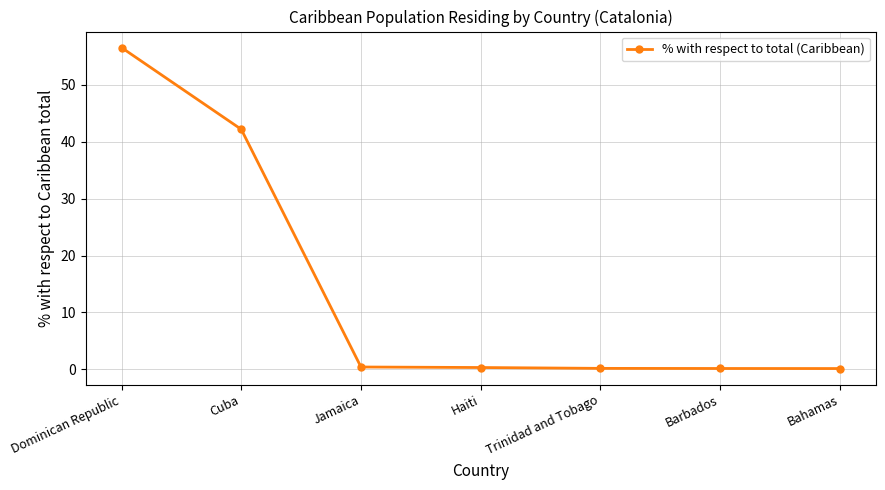

Which has a higher value, Jamaica or Dominican Republic?

Dominican Republic